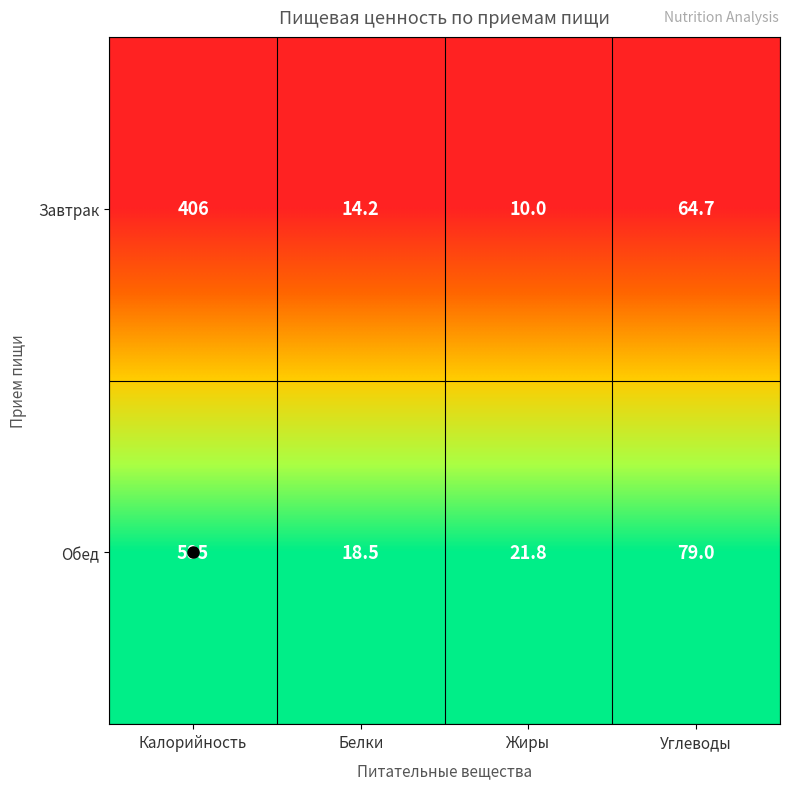

List the labels in order of Завтрак value, smallest first.

Жиры, Белки, Углеводы, Калорийность